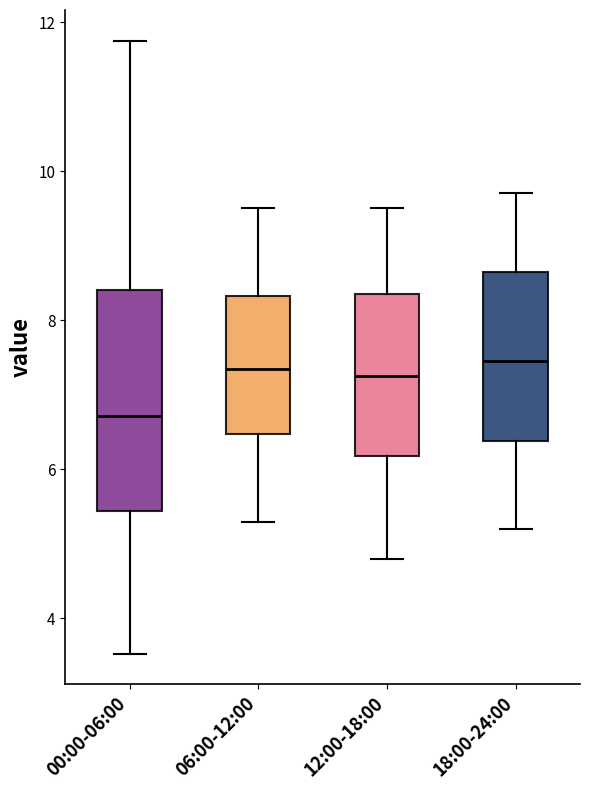

Reading left to right, transcribe this box plot: for each box, give where its median line is, the range the box spans, and where its two whiskers end, as read against the y-axis. The values are not printed on the chart, so give them approximately, as read against the axis.

00:00-06:00: median 6.8, box 5.4 to 8.4, whiskers 3.6 to 11.8
06:00-12:00: median 7.4, box 6.4 to 8.4, whiskers 5.4 to 9.6
12:00-18:00: median 7.2, box 6.2 to 8.4, whiskers 4.8 to 9.6
18:00-24:00: median 7.4, box 6.4 to 8.6, whiskers 5.2 to 9.8